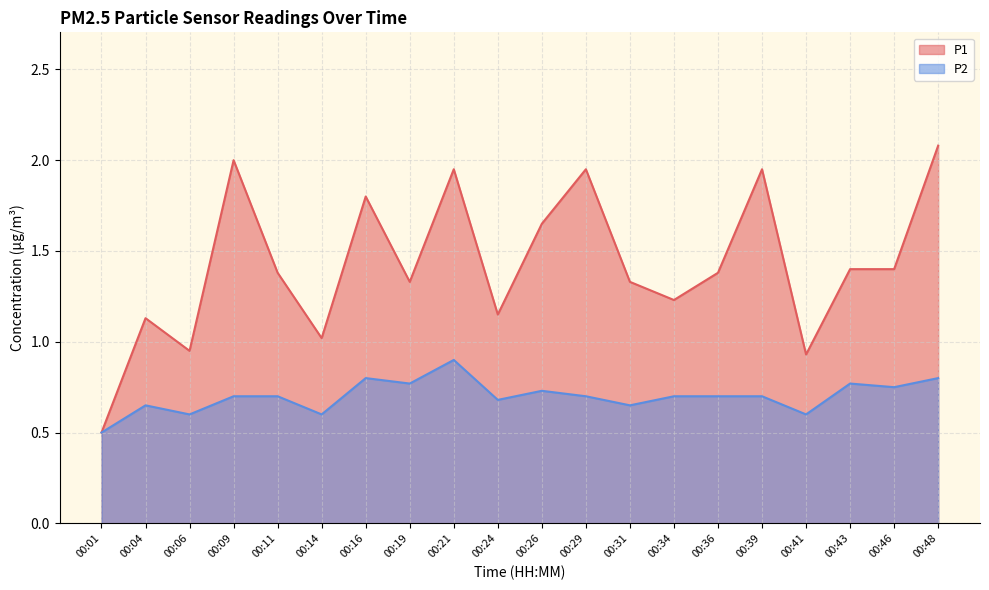

Reading left to right, extract all data points from this chart.

P1: 0.5	1.1	0.9	2.0	1.4	1.0	1.8	1.3	1.9	1.1	1.6	1.9	1.3	1.2	1.4	1.9	0.9	1.4	1.4	2.1
P2: 0.5	0.7	0.6	0.7	0.7	0.6	0.8	0.8	0.9	0.7	0.7	0.7	0.7	0.7	0.7	0.7	0.6	0.8	0.8	0.8